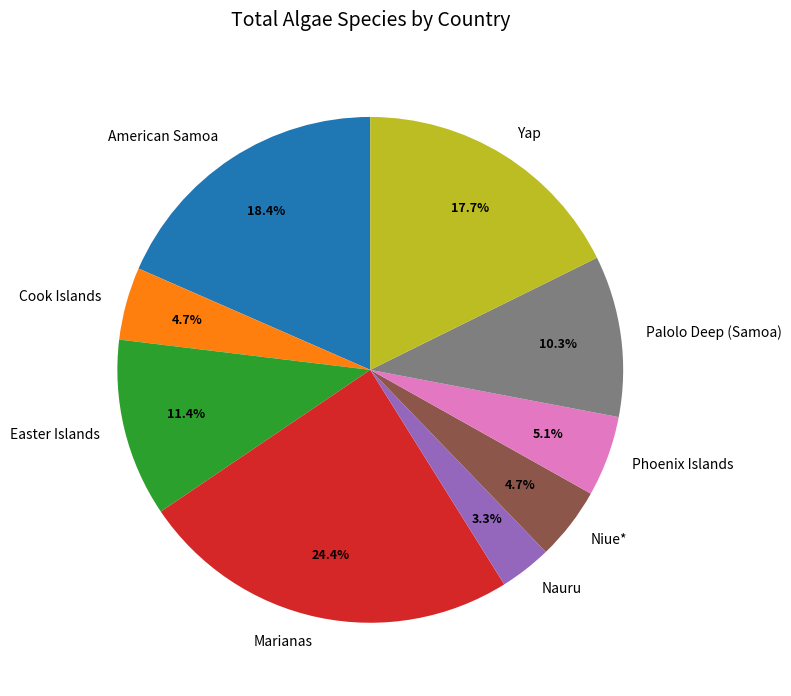

Does Cook Islands represent more than half of the total?

No